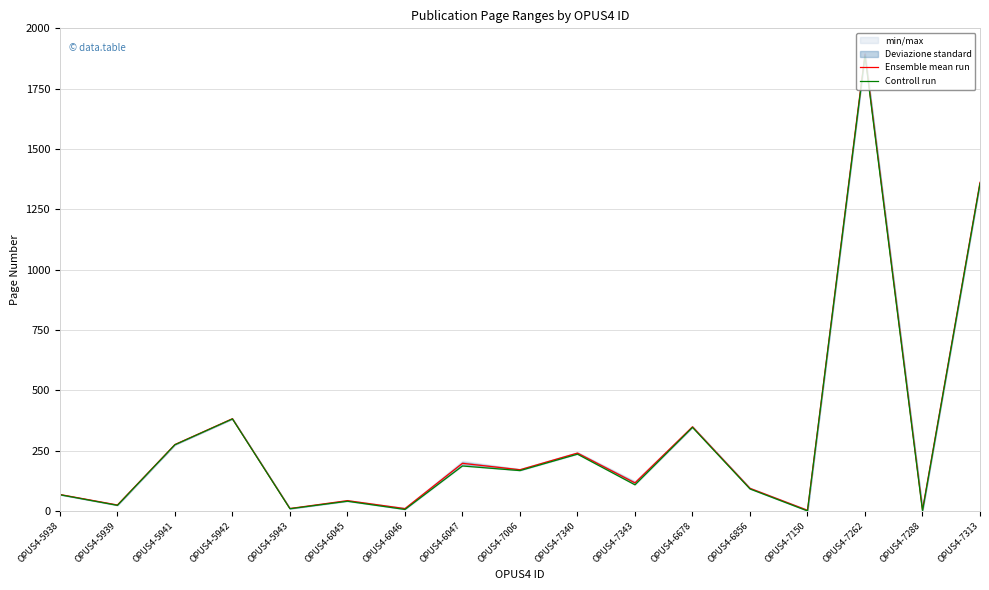

Is it true that Controll run equals 1.0 at OPUS4-7150?

True